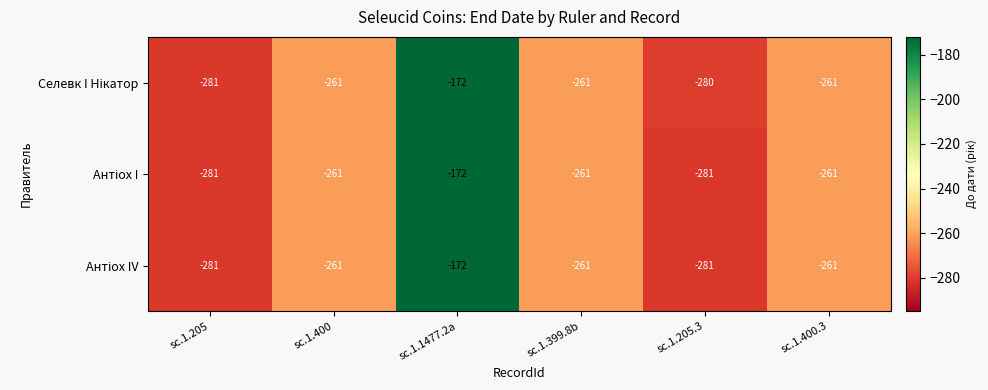

At which category does the chart reach its peak across all series?

sc.1.1477.2a